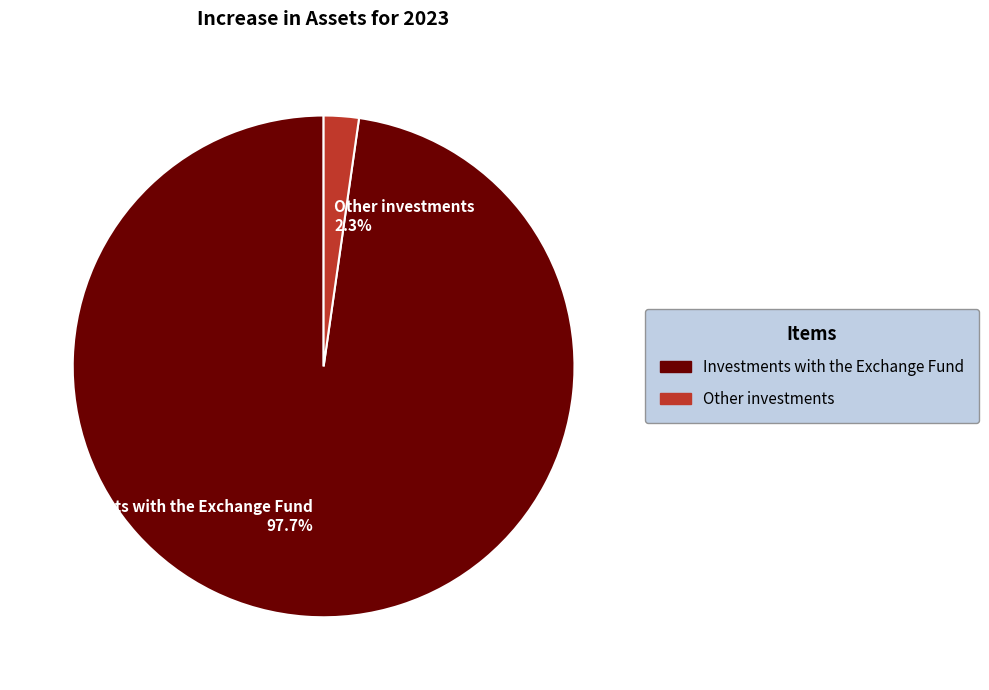

What is the smallest slice in the pie chart?

Other investments